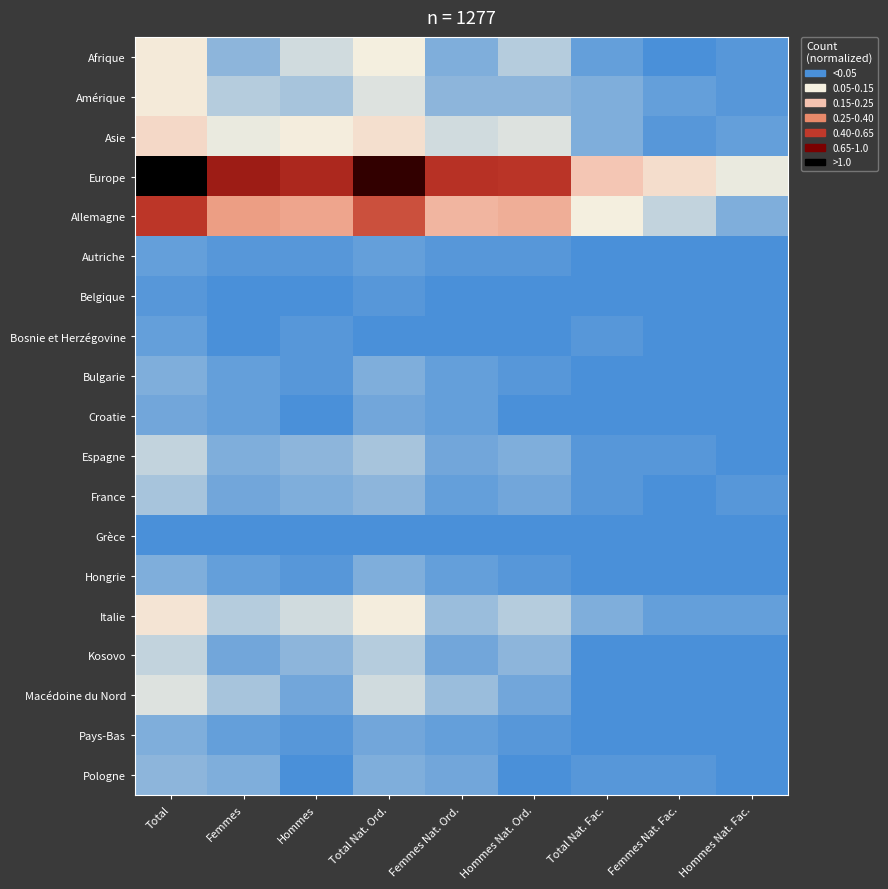

What is the greatest value displayed?

1.0